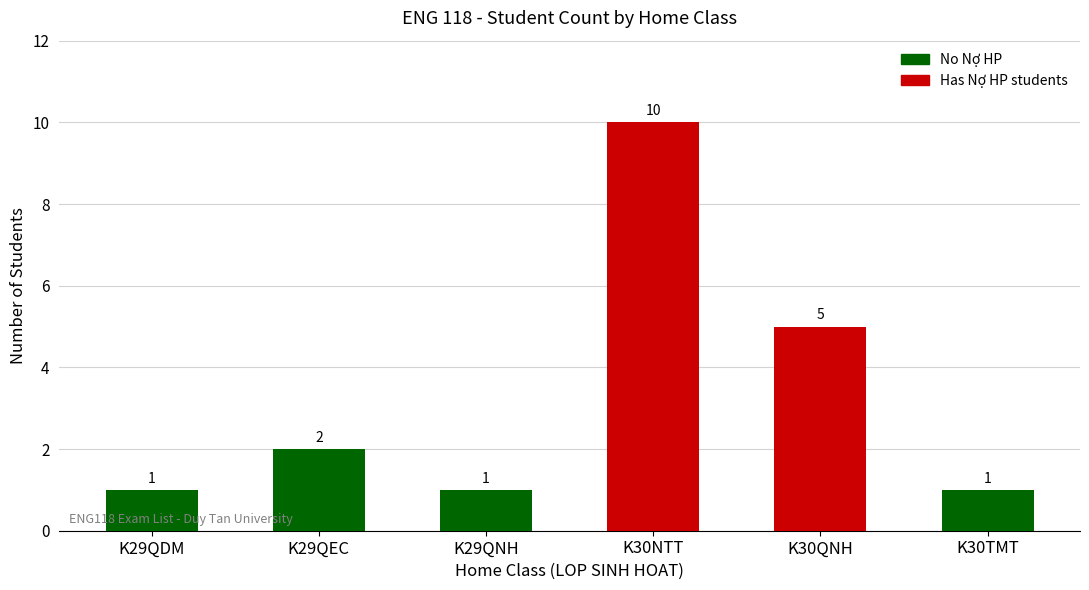

Reading left to right, transcribe all the data shown in this chart.

1	2	1	10	5	1